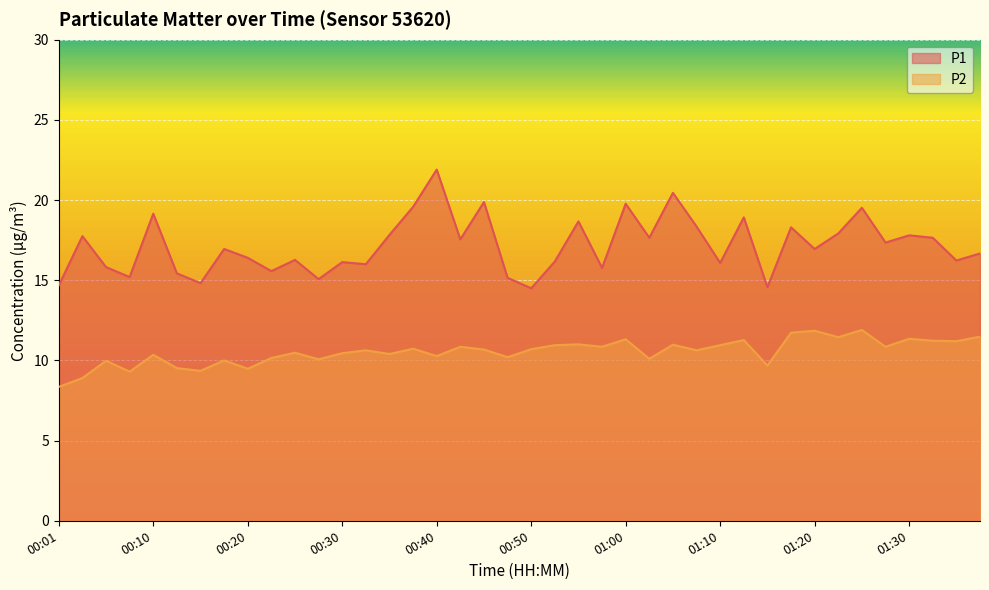

Is the value of P1 at 01:15 greater than the value of P2 at 00:52?

Yes